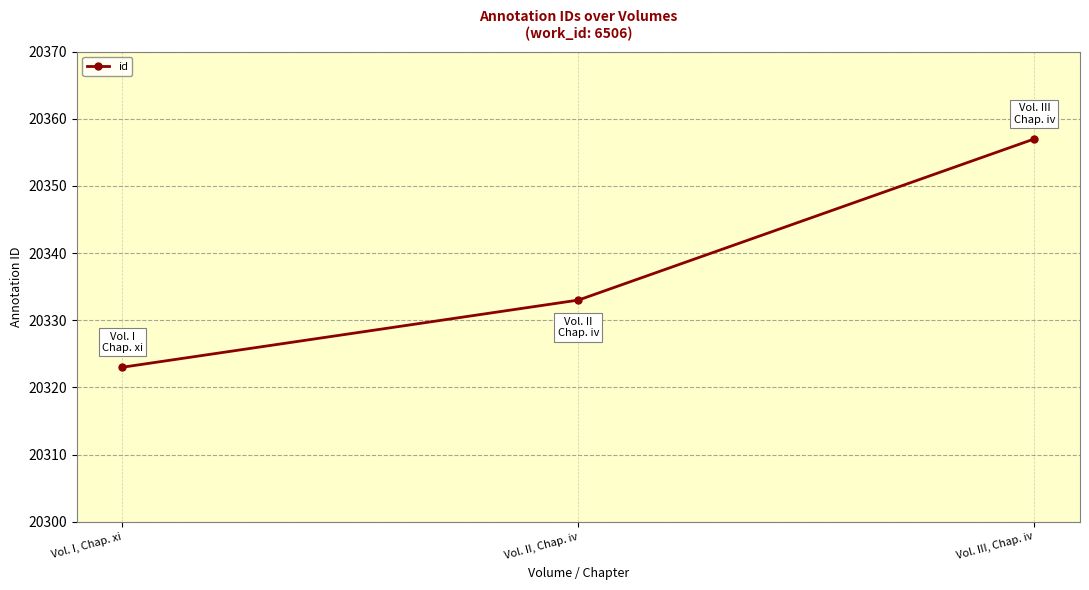

What is the ratio of the value at Vol. III, Chap. iv to the value at Vol. II, Chap. iv?

1.0